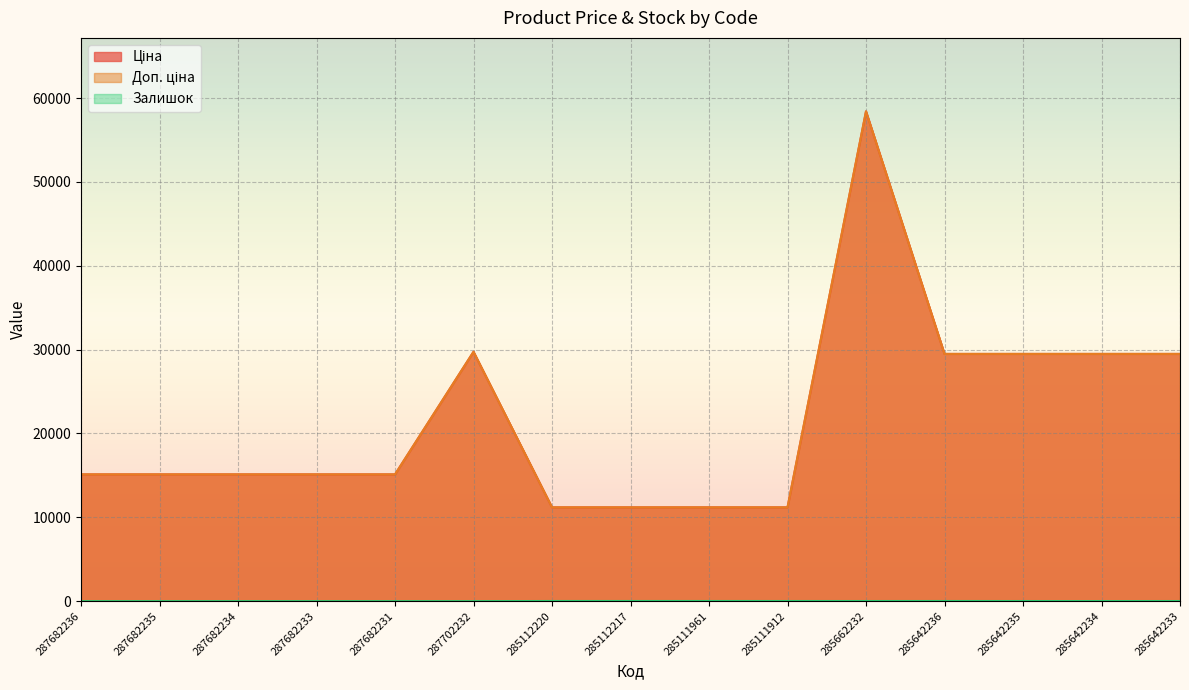

At which category does Доп. ціна reach its first local peak?

287702232